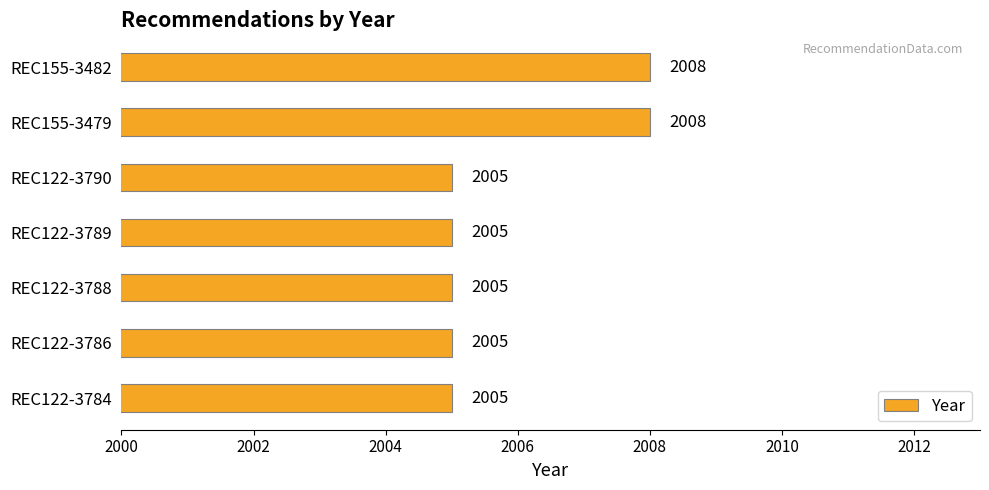

What is the difference between the maximum and minimum values?

3